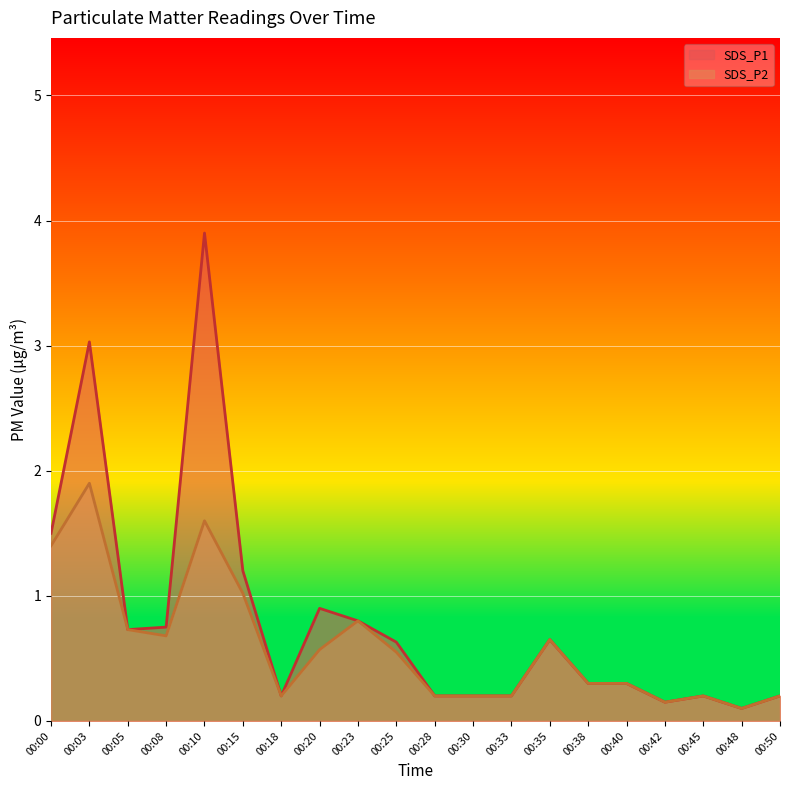

At which label does SDS_P2 reach its peak?

00:03